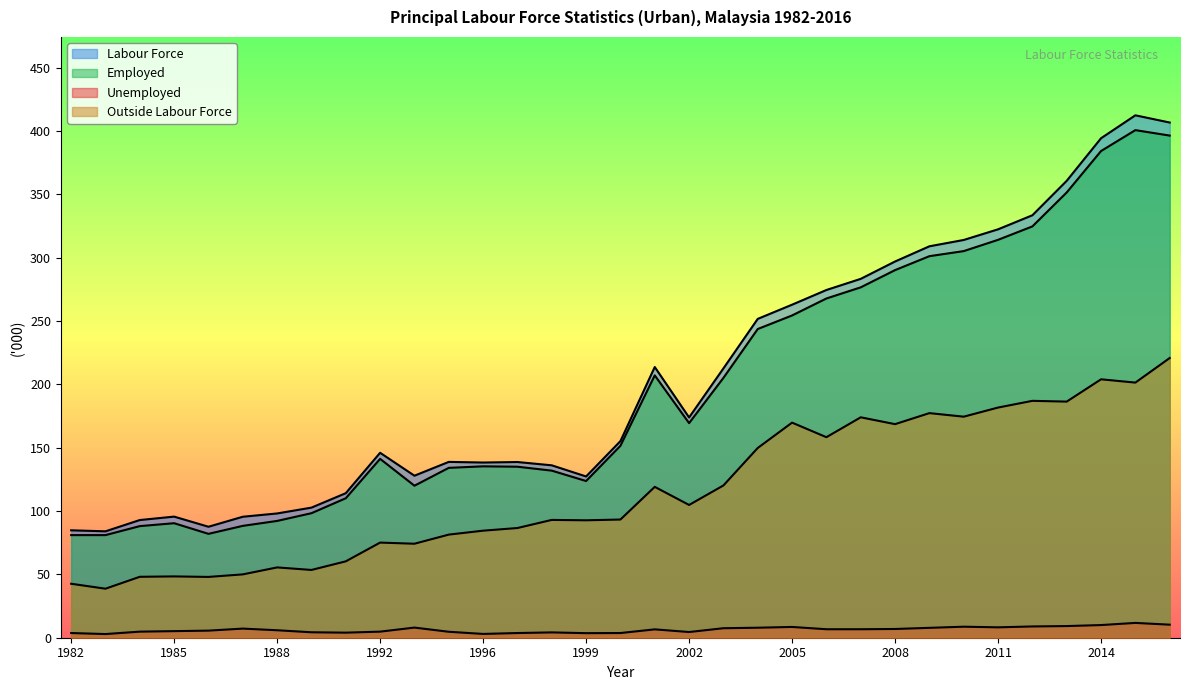

True or false: Employed and Unemployed intersect in this chart.

False